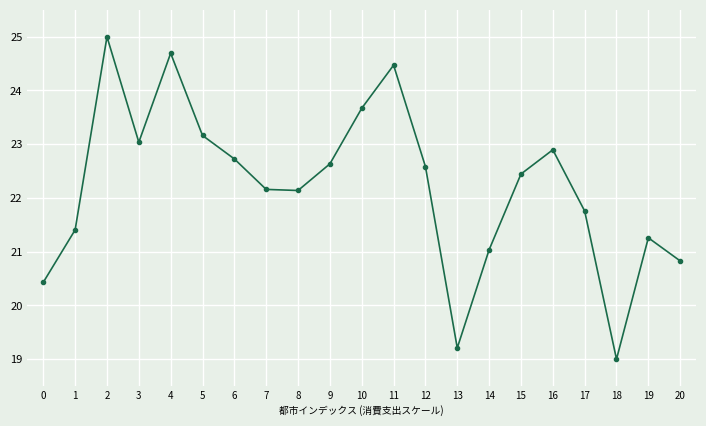

True or false: the data has more than 2 interior local peaks.

True